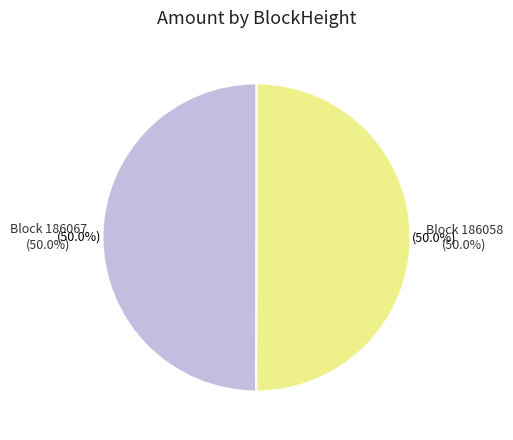

How many segments does this pie chart have?

2